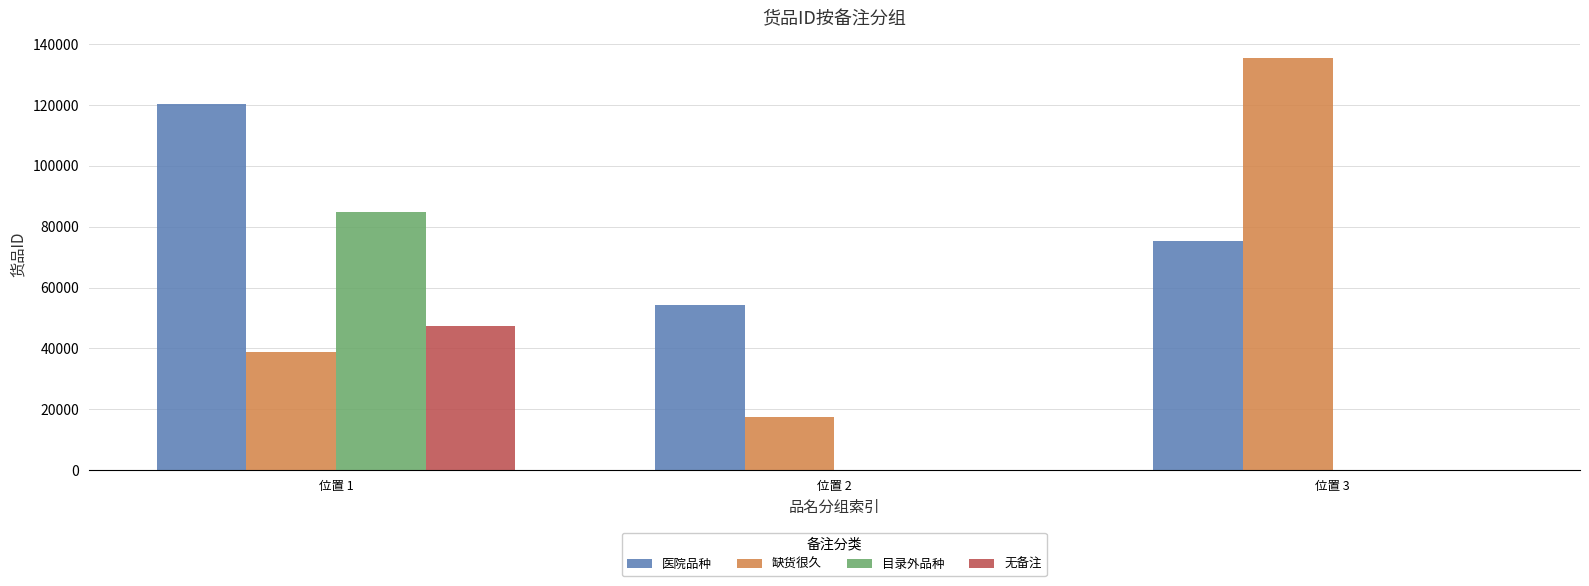

Reading left to right, transcribe all the data shown in this chart.

医院品种: 位置 1=120127	位置 2=54348	位置 3=75171
缺货很久: 位置 1=38928	位置 2=17364	位置 3=135290
目录外品种: 位置 1=84841	位置 2=0	位置 3=0
无备注: 位置 1=47220	位置 2=0	位置 3=0